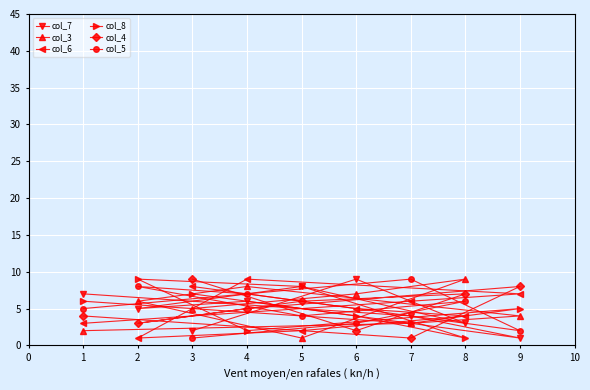

Rank the series at 3 from highest to lowest value.

col_4, col_6, col_8, col_3, col_7, col_5